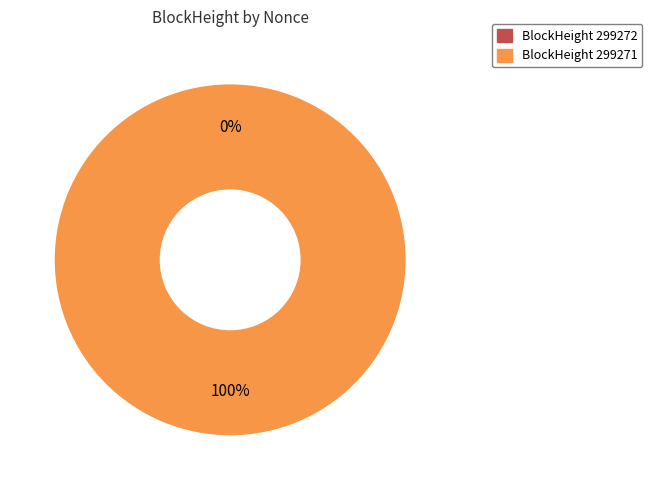

Count the number of slices in the pie.

2